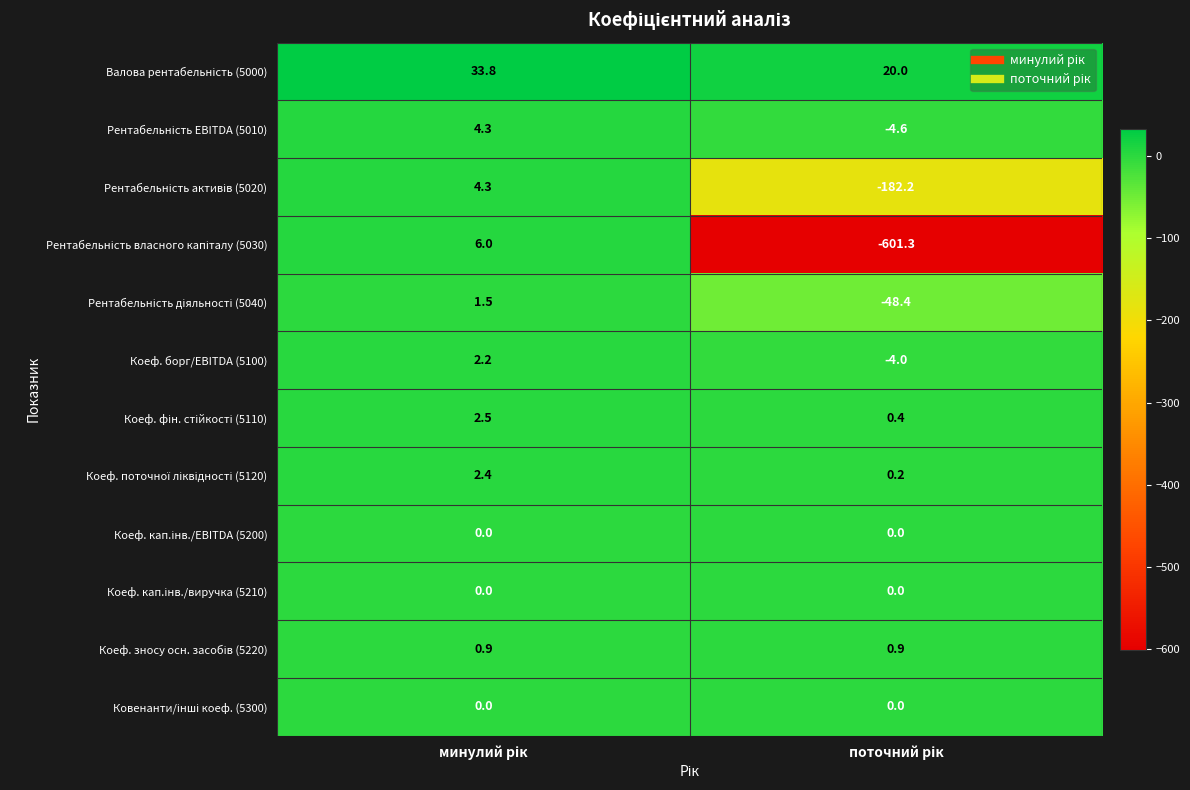

What is the minimum value shown in the chart?

-601.3